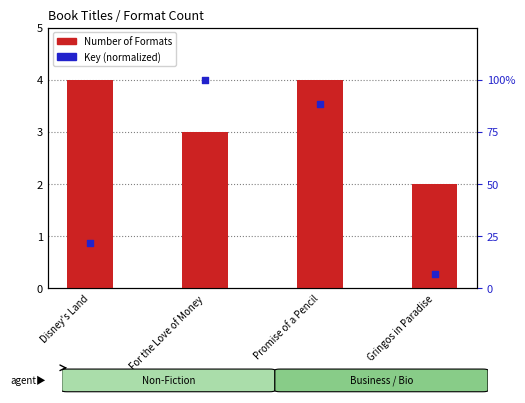

At how many categories does at least one series exceed 1?

4